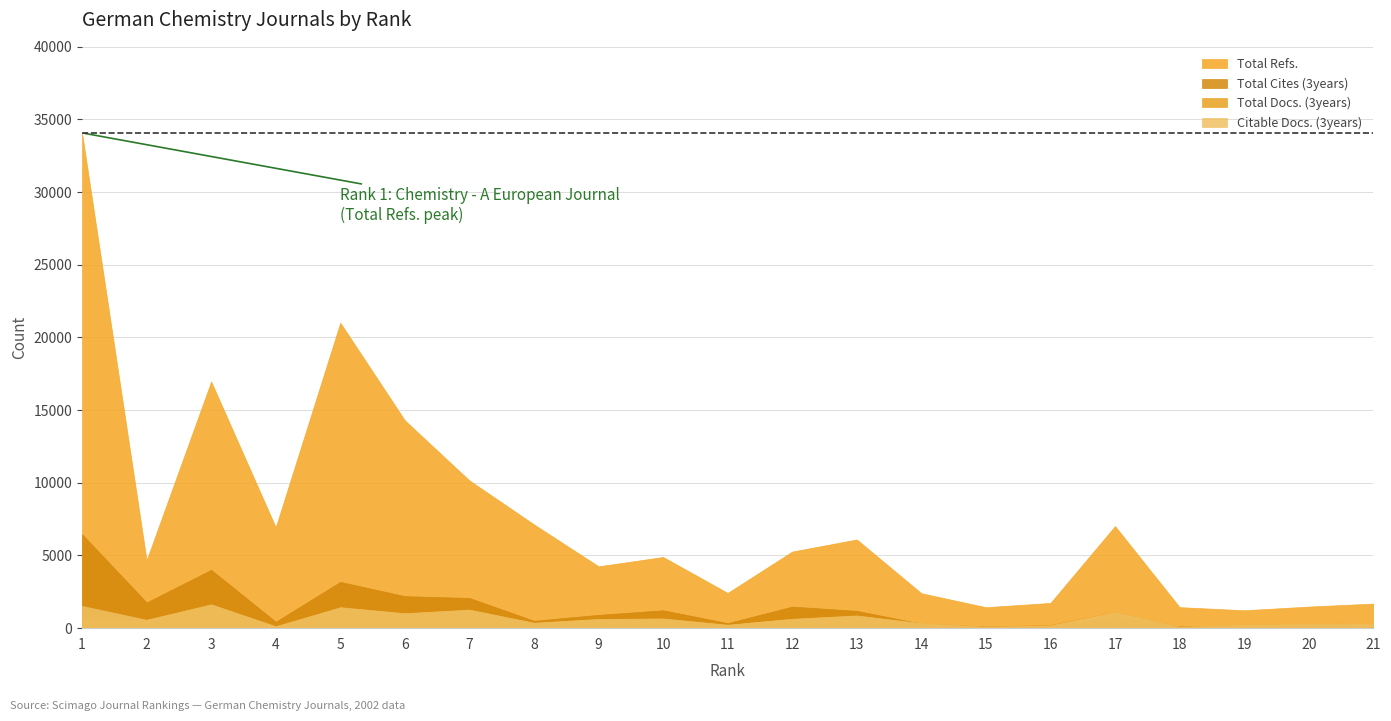

What is the difference between the highest and lowest values at 20?

1316